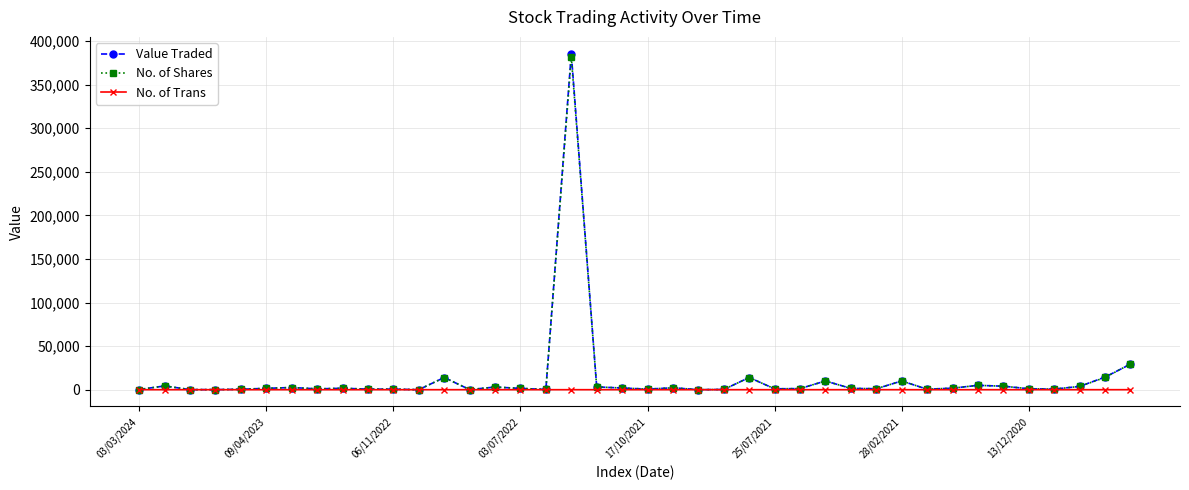

True or false: No. of Trans has more than 0 interior local peaks.

True